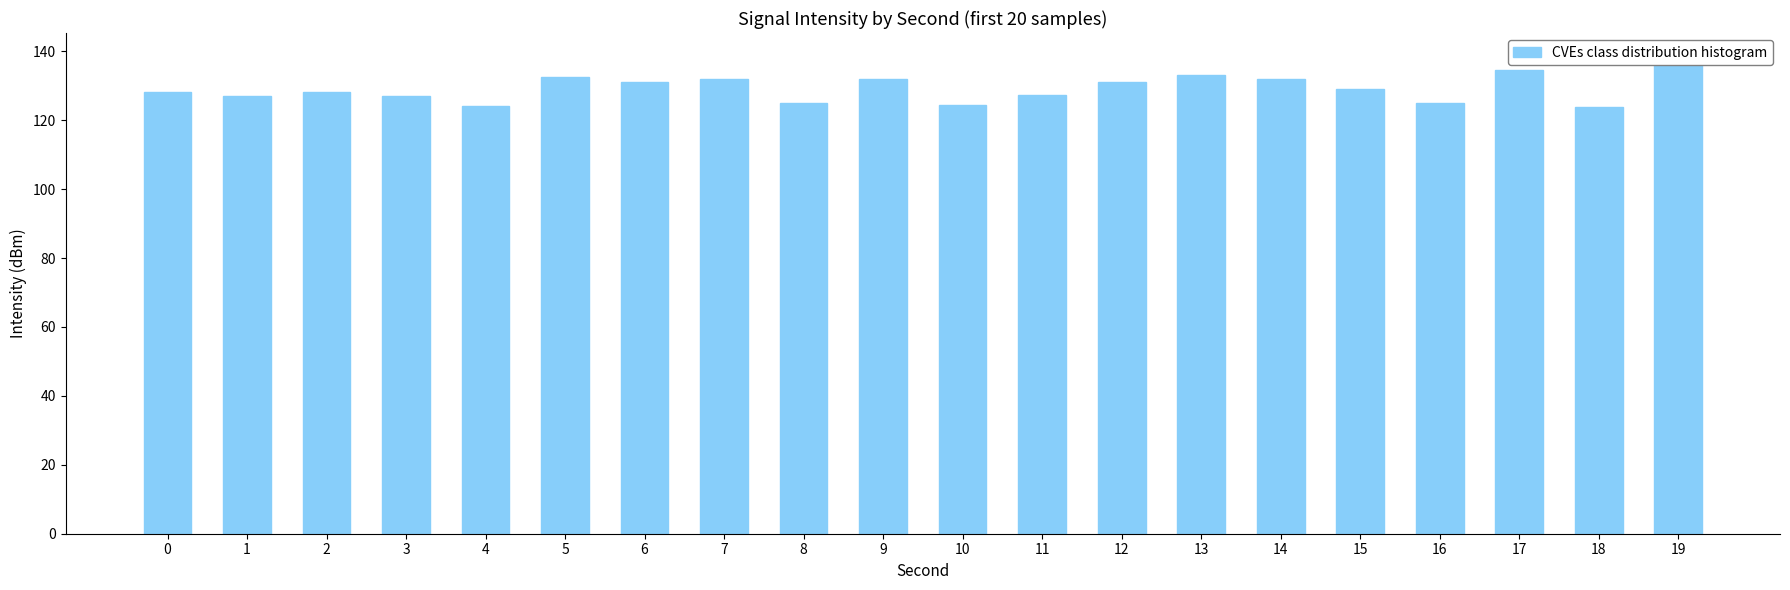

How many bars are there in total?

20